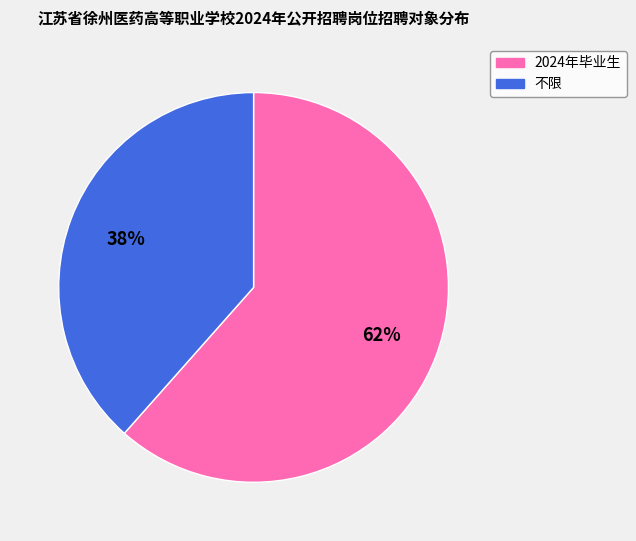

Does any single category account for the majority?

Yes